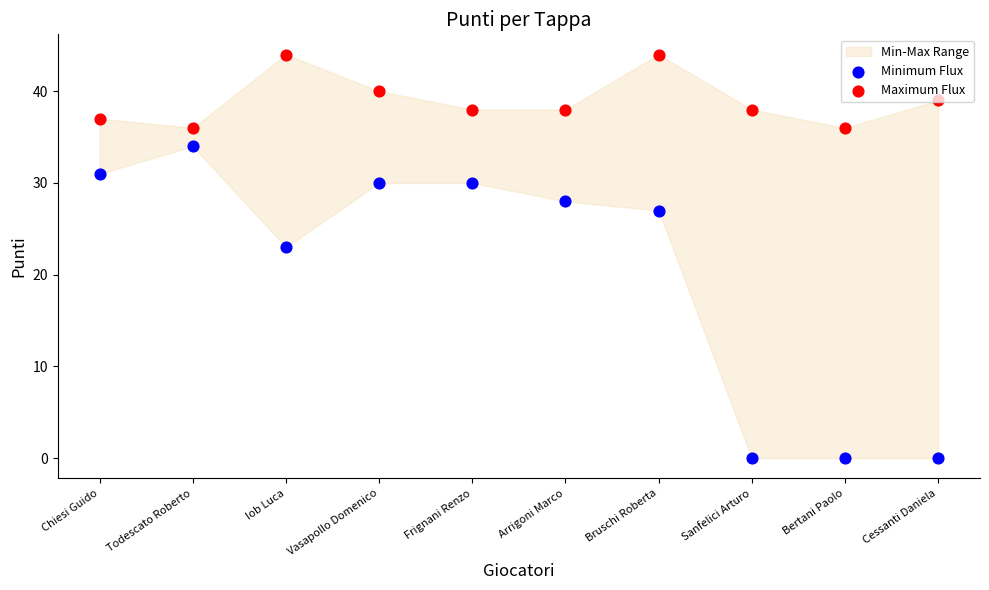

Which series has the widest spread of Y values?

Minimum Flux